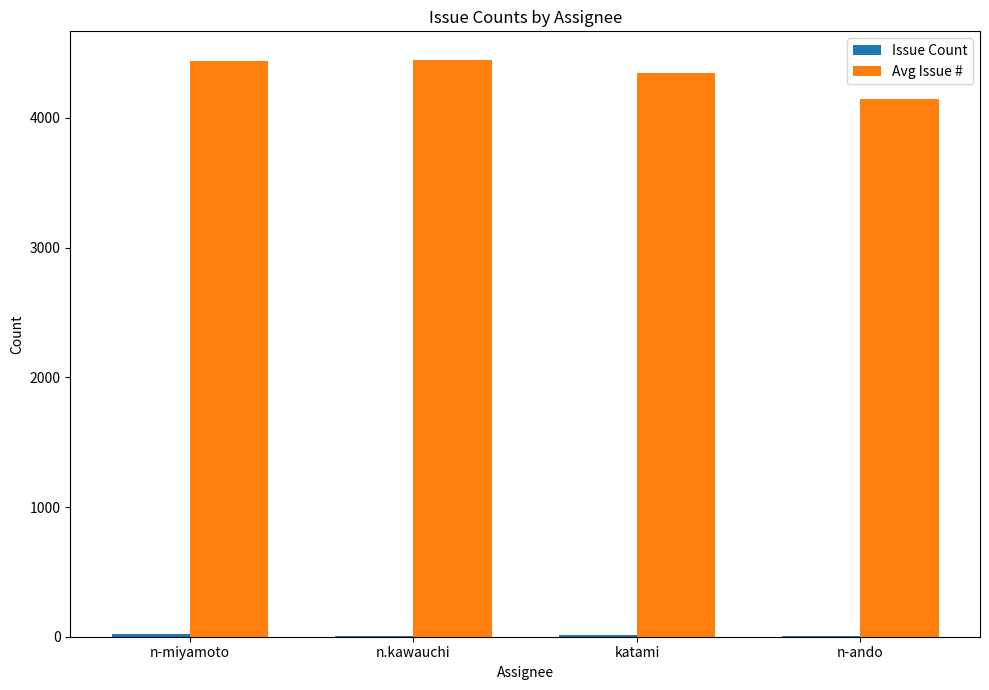

The Avg Issue # series shows 7109 at katami. True or false?

False